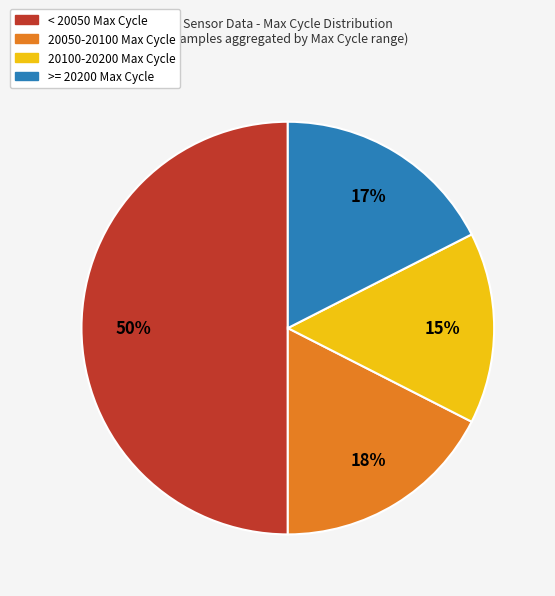

To the nearest percent, what is the average slice percentage?

25%